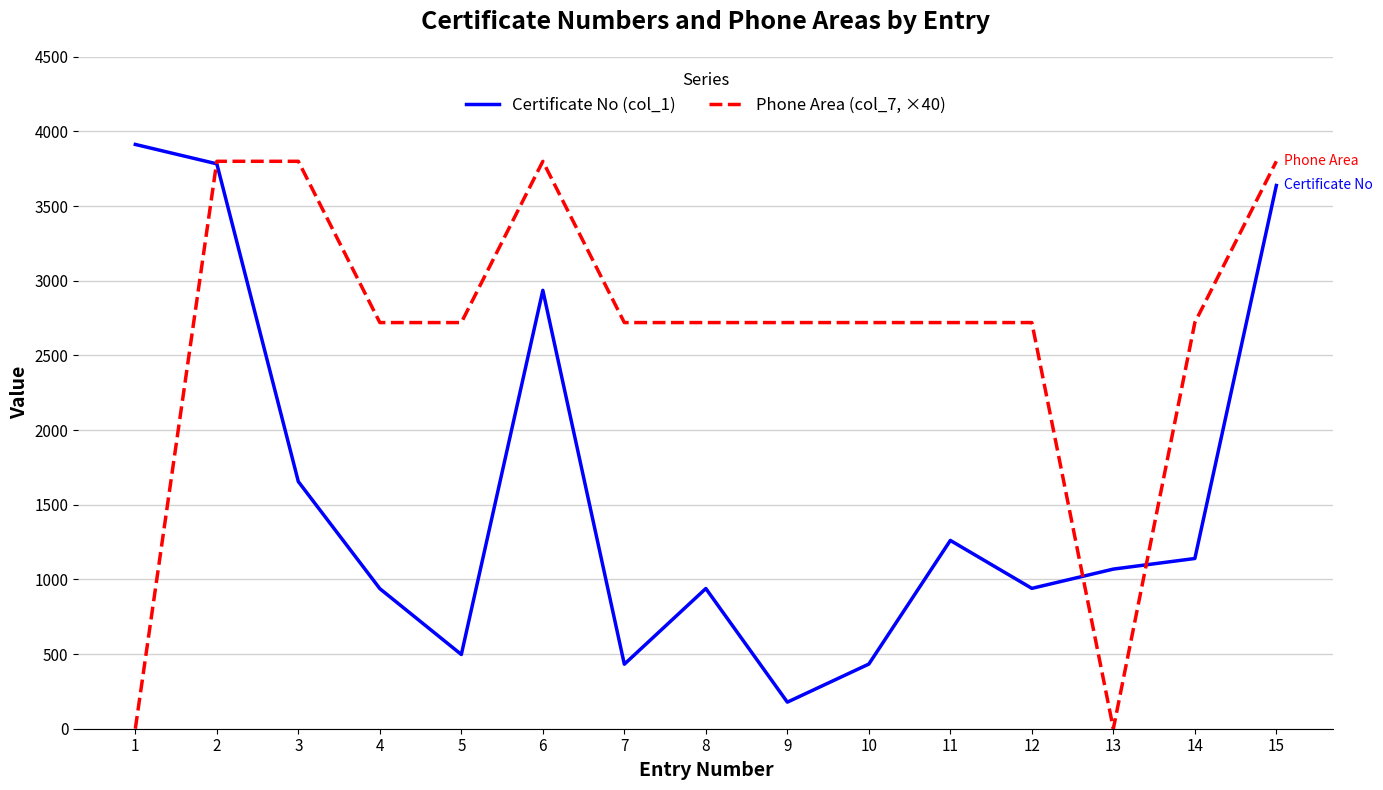

At 8, list the series in order from smallest to largest.

Certificate No (col_1), Phone Area (col_7, ×40)